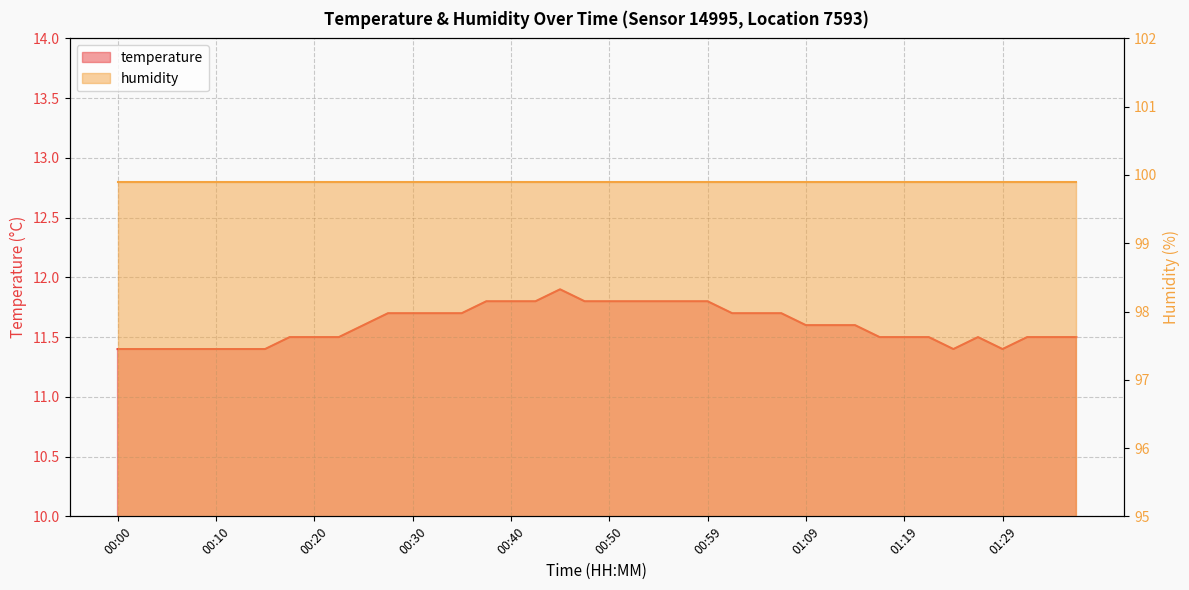

What is the minimum value shown in the chart?

11.4